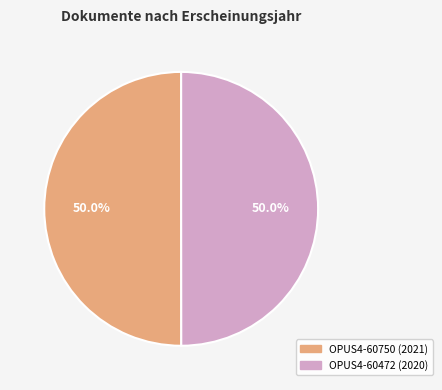

What portion of the pie excludes OPUS4-60472 (2020)?

50.0%